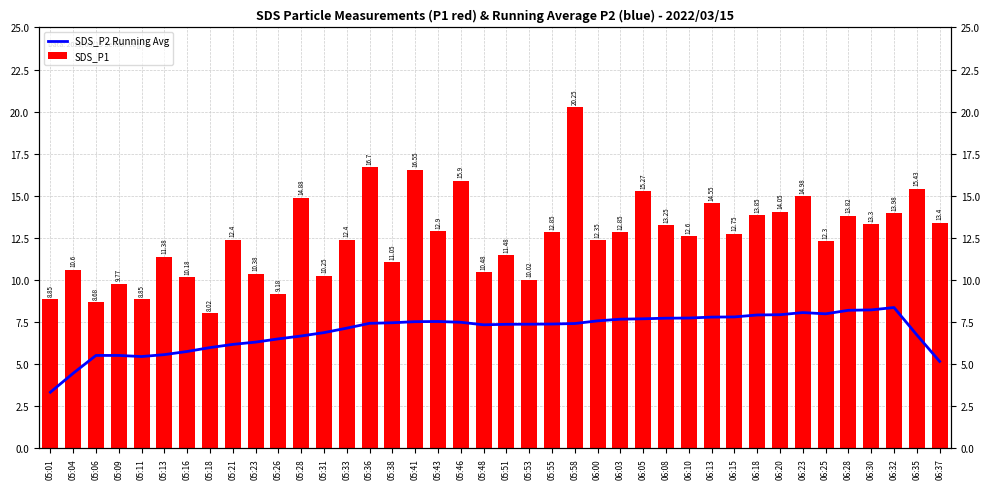

How many values in the SDS_P2 Running Avg series exceed 7?

25